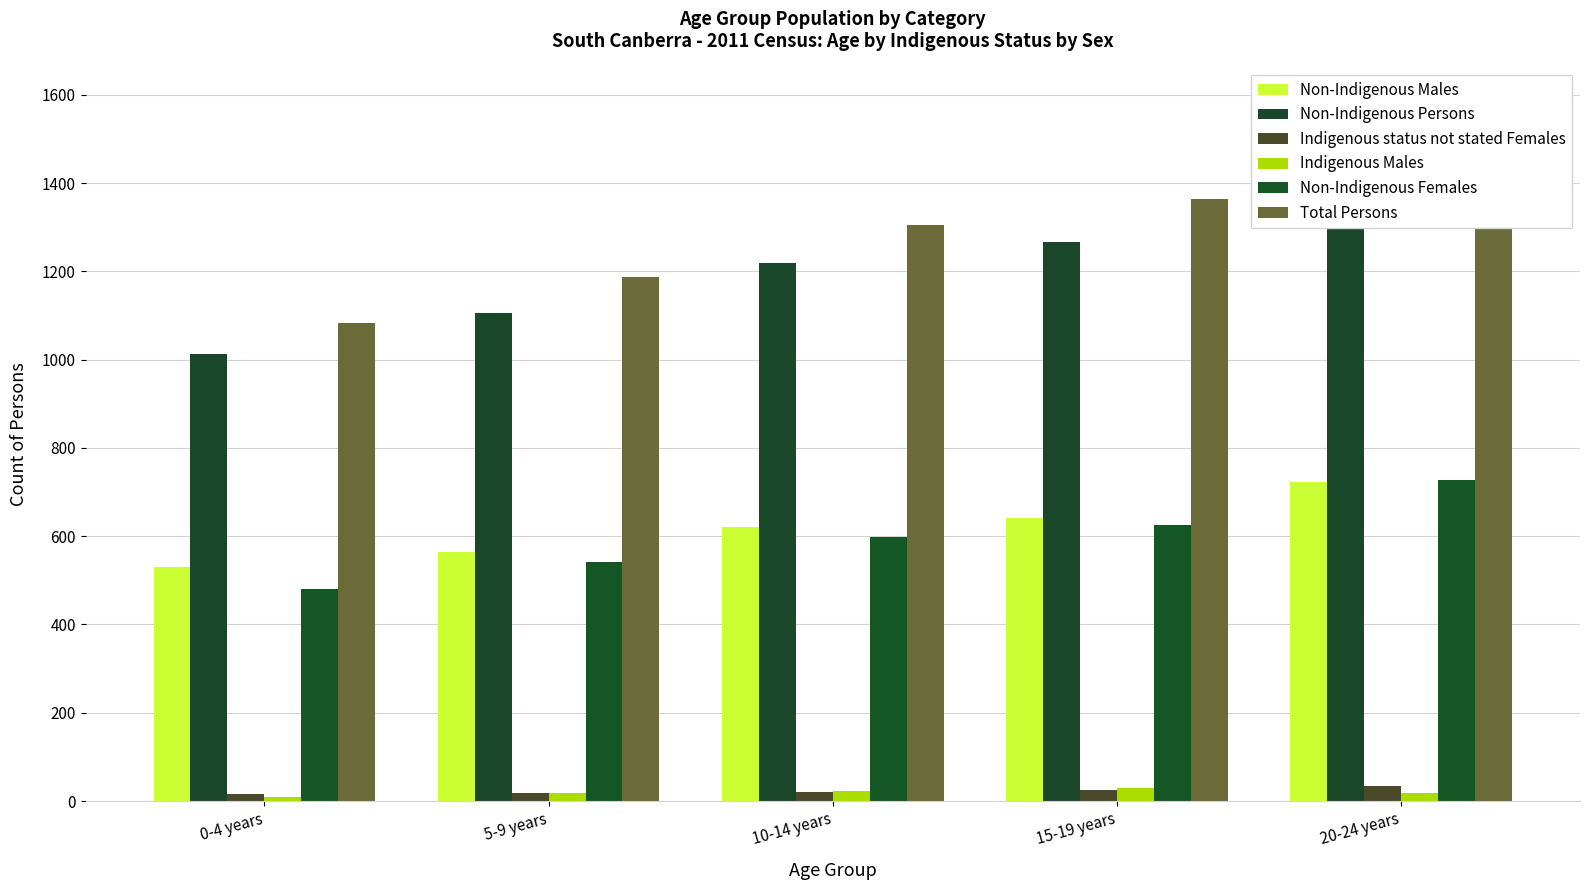

What position from the right is 20-24 years?

1